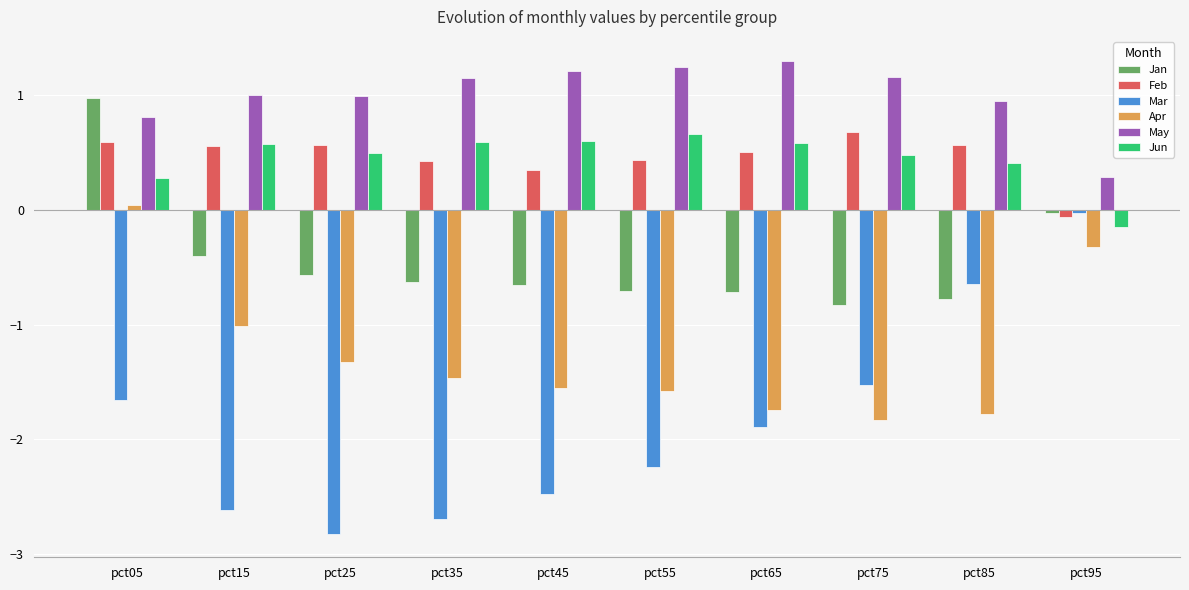

Which series has the widest spread of values?

Mar